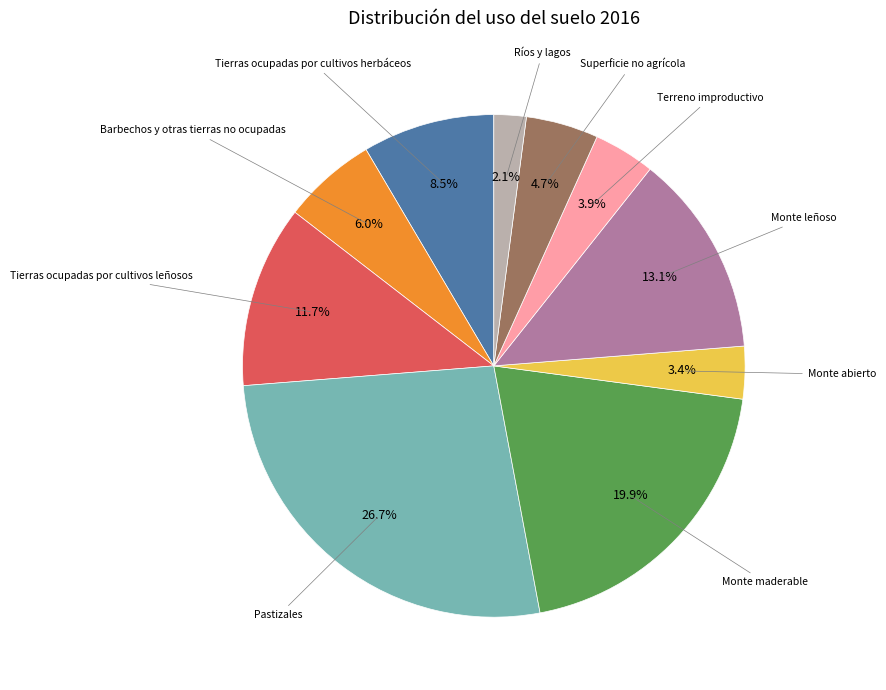

Count the number of slices in the pie.

10